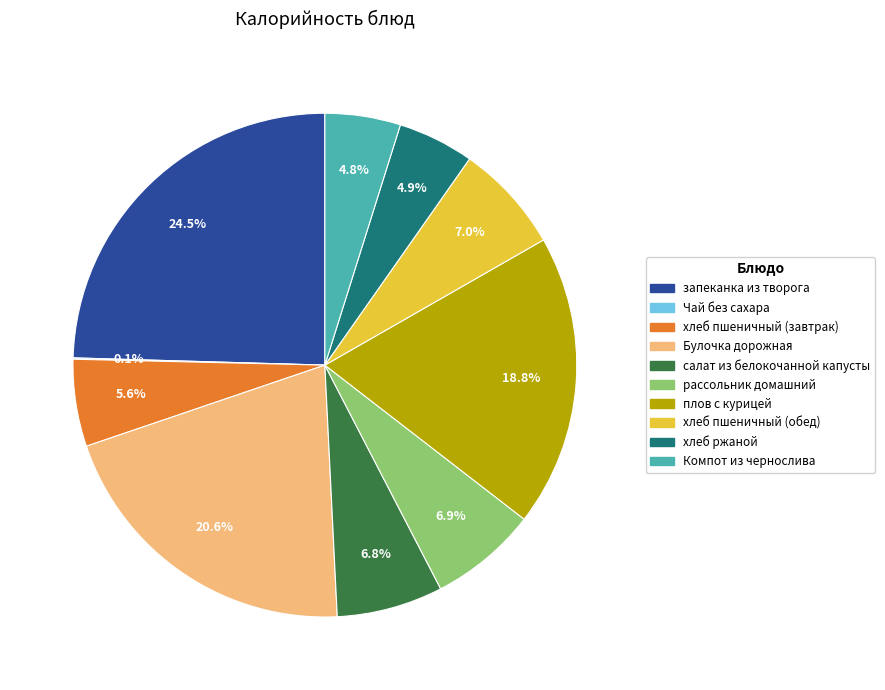

Does запеканка из творога account for over 50% of the chart?

No